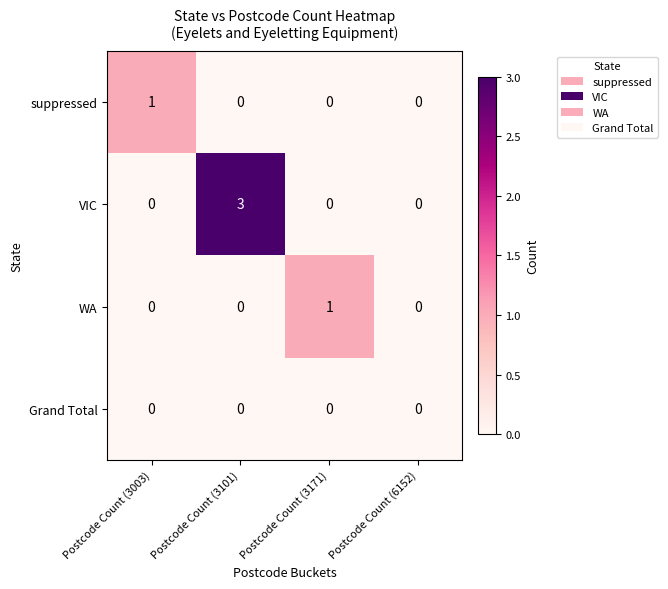

Reading right to left, list all the values displayed in this chart.

suppressed: Postcode Count (6152)=0	Postcode Count (3171)=0	Postcode Count (3101)=0	Postcode Count (3003)=1
VIC: Postcode Count (6152)=0	Postcode Count (3171)=0	Postcode Count (3101)=3	Postcode Count (3003)=0
WA: Postcode Count (6152)=0	Postcode Count (3171)=1	Postcode Count (3101)=0	Postcode Count (3003)=0
Grand Total: Postcode Count (6152)=0	Postcode Count (3171)=0	Postcode Count (3101)=0	Postcode Count (3003)=0